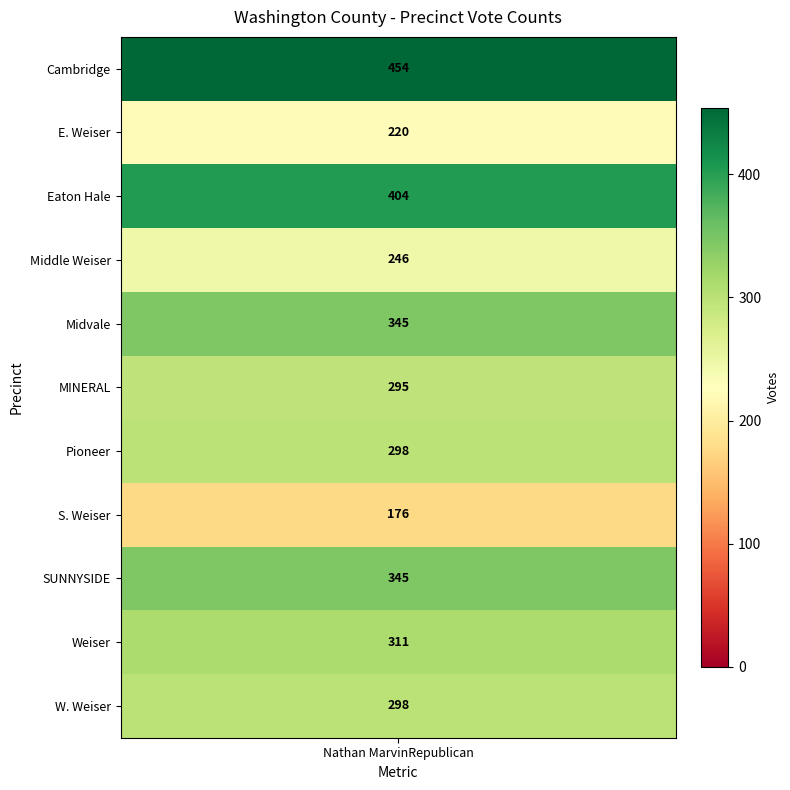

Which category has the highest value across all series?

Cambridge